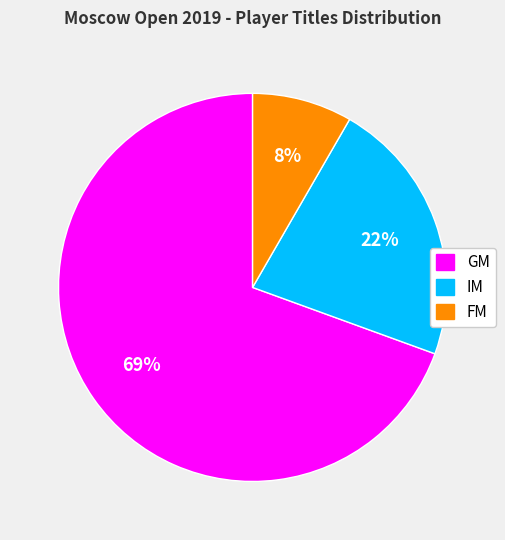

To the nearest percent, what percentage of the pie is FM?

8%